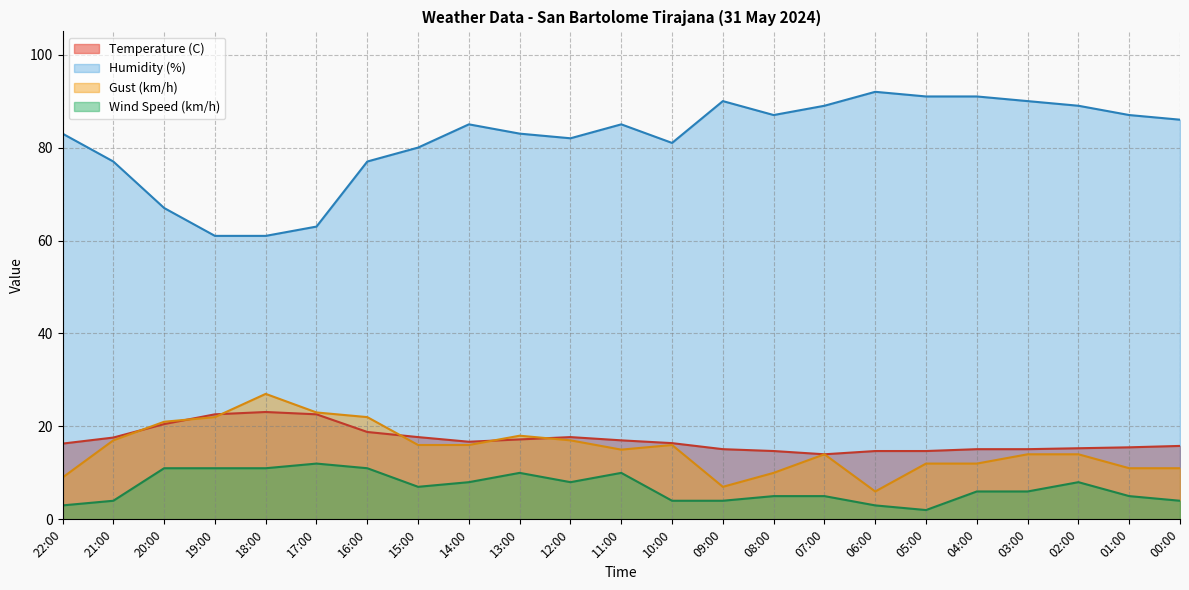

At how many categories does at least one series exceed 10?

23